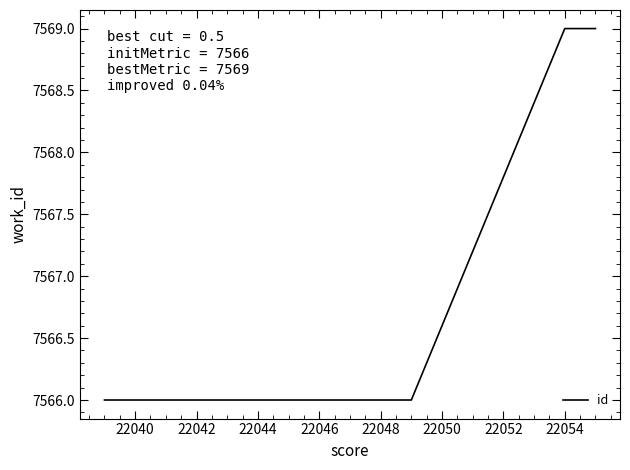

Count the number of categories in the chart.

10